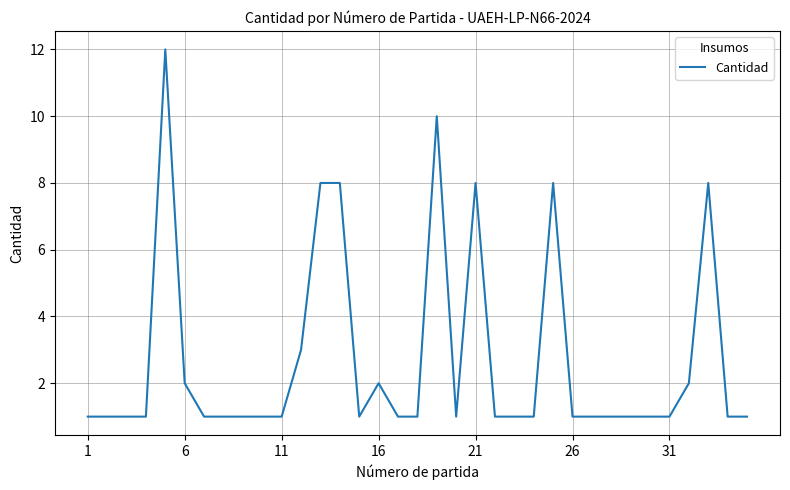

What is the difference between the maximum and minimum values?

11